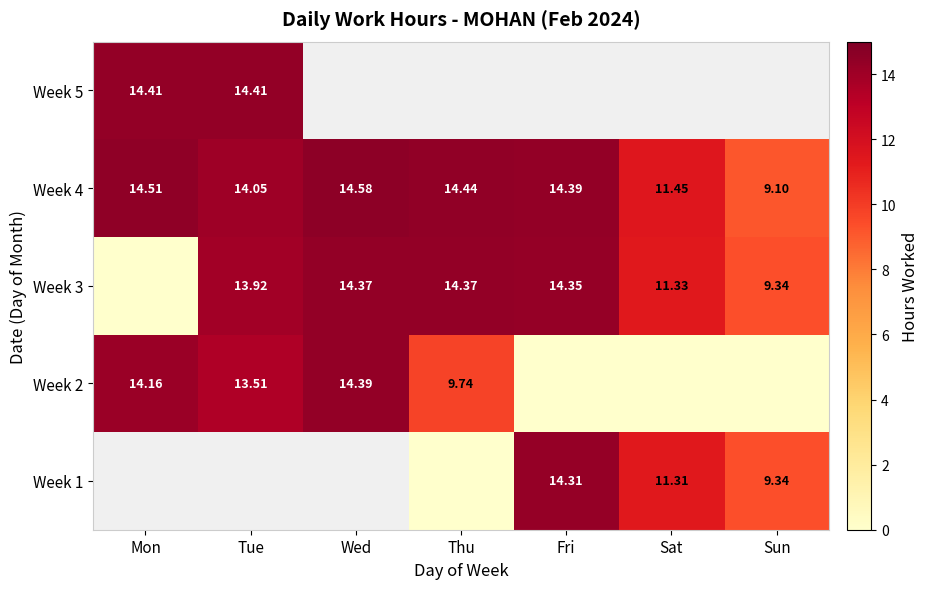

How many categories are shown in the chart?

7